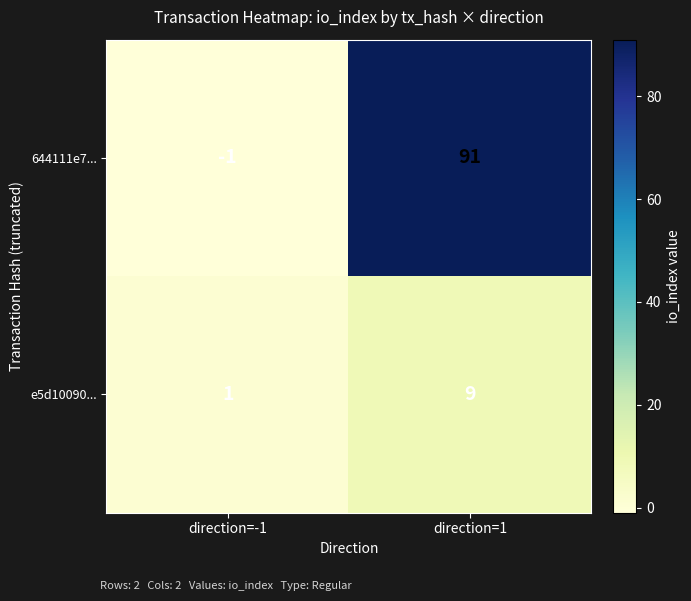

How many data points does each series have?

2